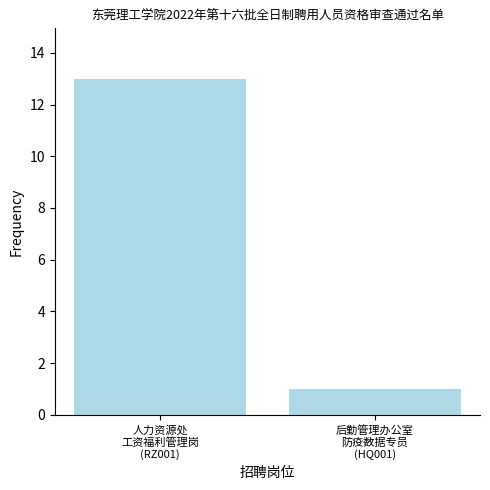

What is the greatest value displayed?

13